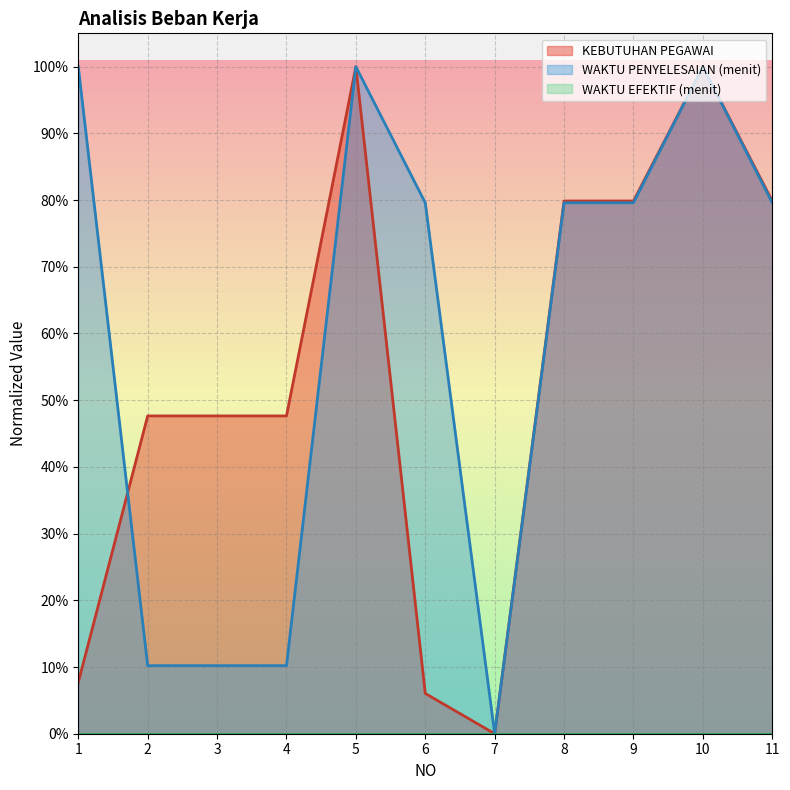

The WAKTU PENYELESAIAN (menit) series shows 0.1 at 4. True or false?

True